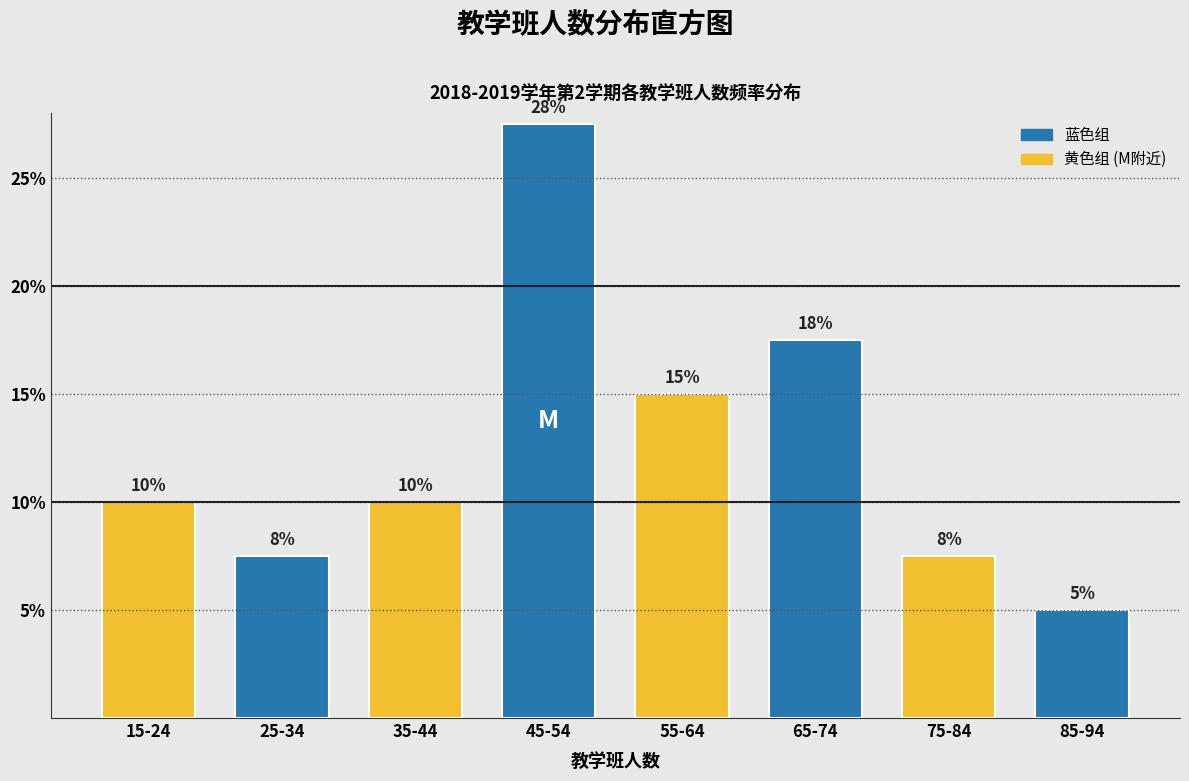

What is the sum of the values at 15-24 and 35-44?

20.0